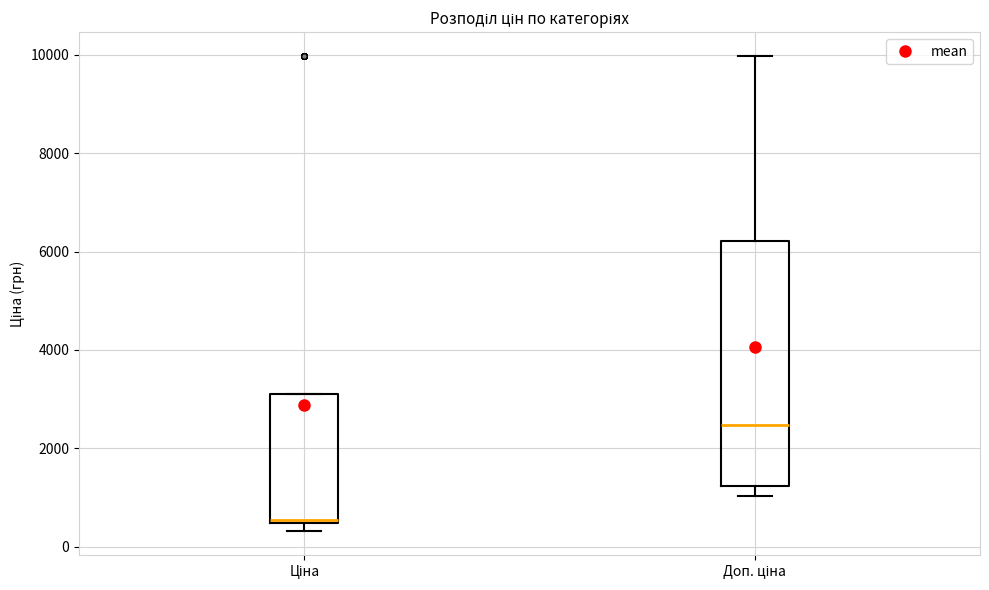

Reading left to right, transcribe this box plot: for each box, give where its median line is, the range the box spans, and where its two whiskers end, as read against the y-axis. The values are not printed on the chart, so give them approximately, as read against the axis.

Ціна: median 600, box 400 to 3200, whiskers 400 (just below the box's lower edge) to 3200
Доп. ціна: median 2400, box 1200 to 6200, whiskers 1000 to 10000